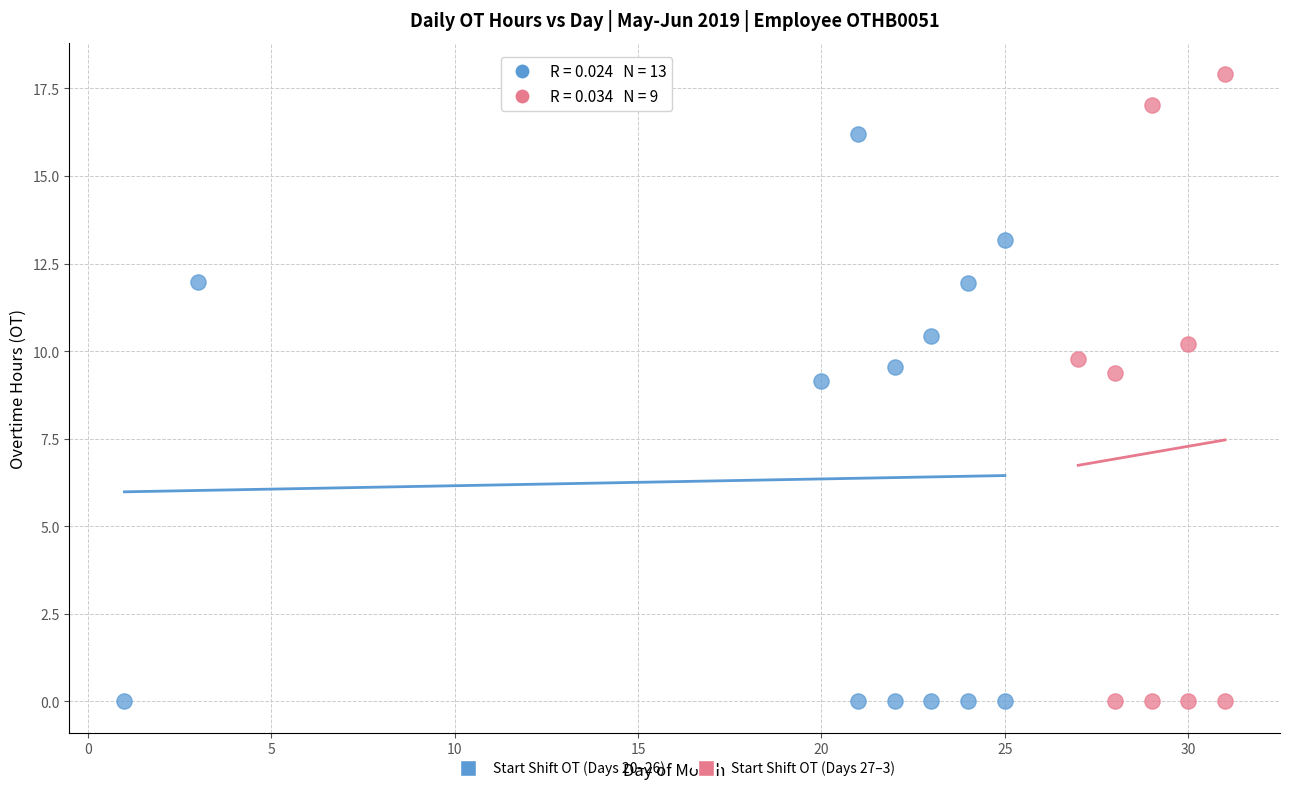

Which series has the widest spread of Y values?

Start Shift OT (Days 27–3)